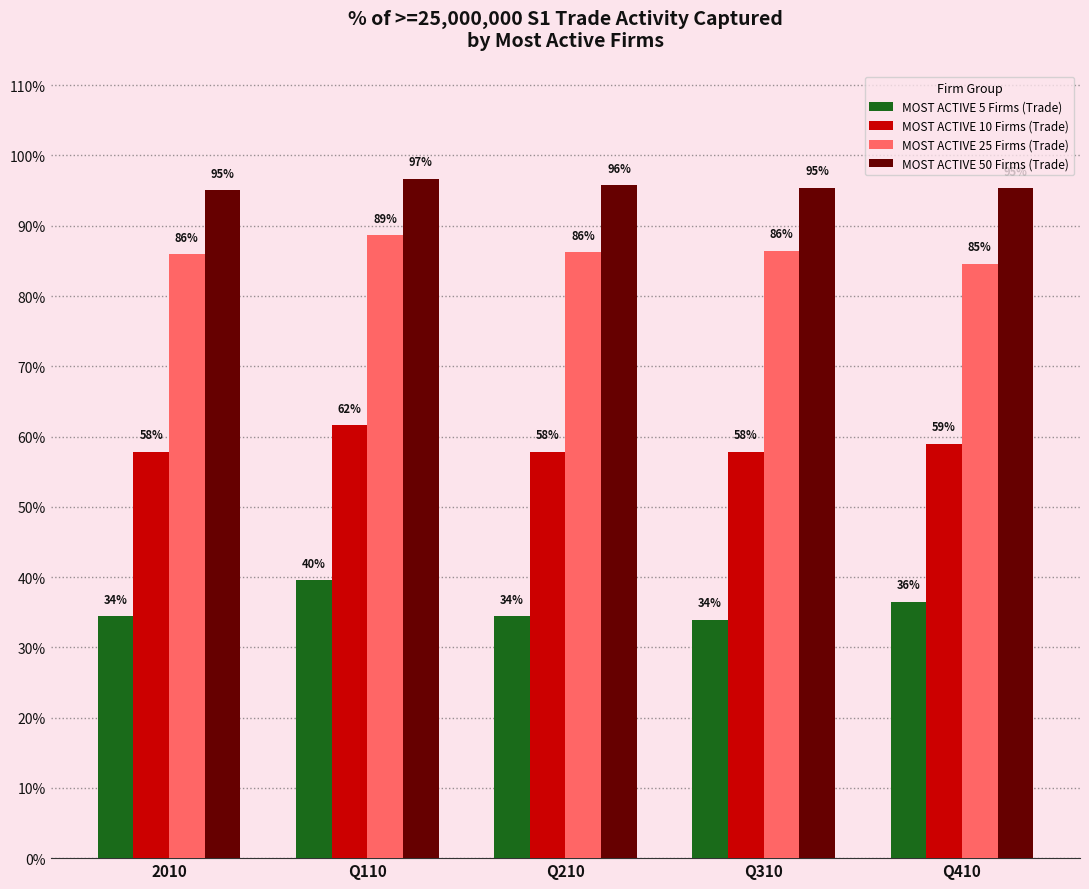

What are all the series names shown in the legend?

MOST ACTIVE 5 Firms (Trade), MOST ACTIVE 10 Firms (Trade), MOST ACTIVE 25 Firms (Trade), MOST ACTIVE 50 Firms (Trade)